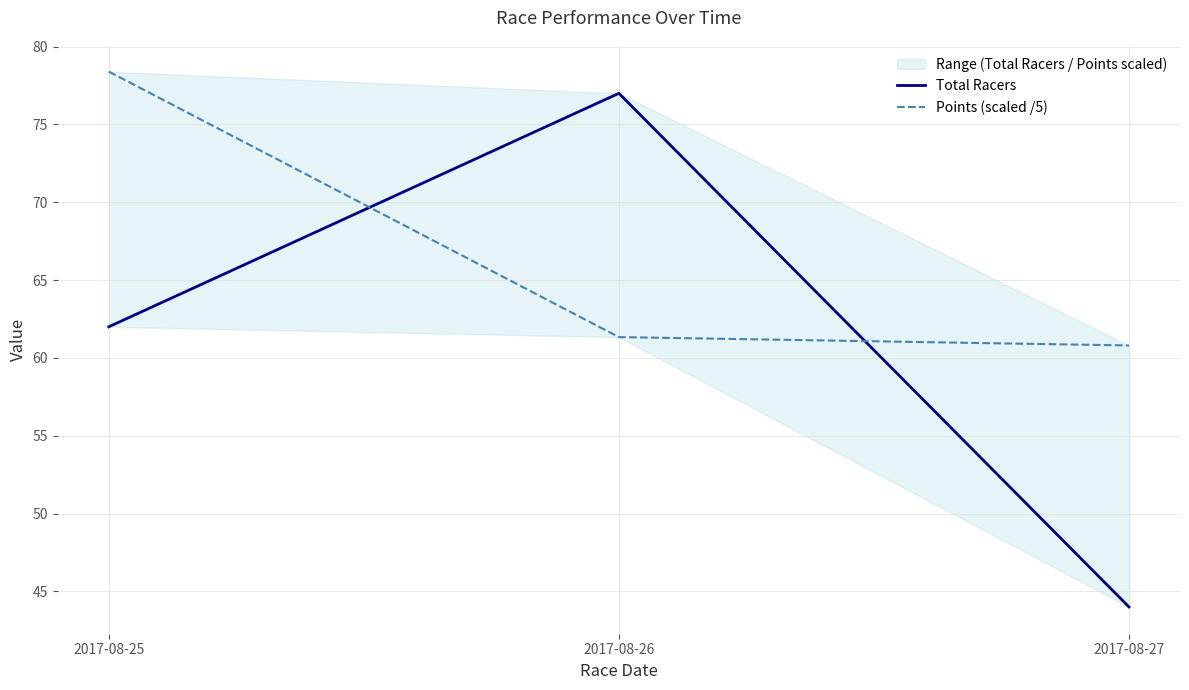

Rank the series by their average value, from highest to lowest.

Points (scaled /5), Total Racers